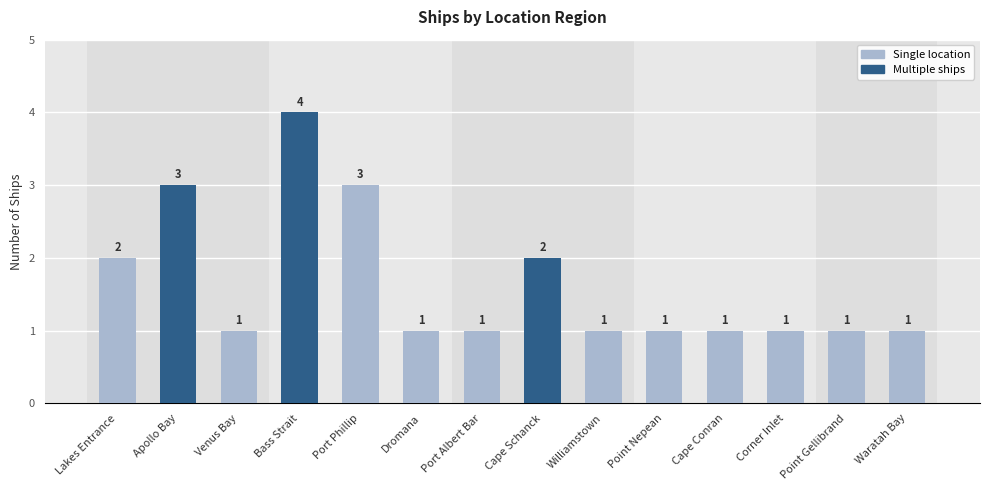

Reading right to left, what are all the values shown in this chart?

1	1	1	1	1	1	2	1	1	3	4	1	3	2